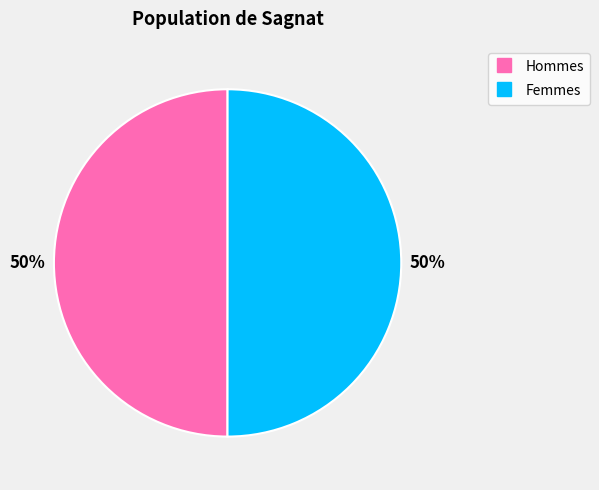

To the nearest percent, what is the average slice percentage?

50%